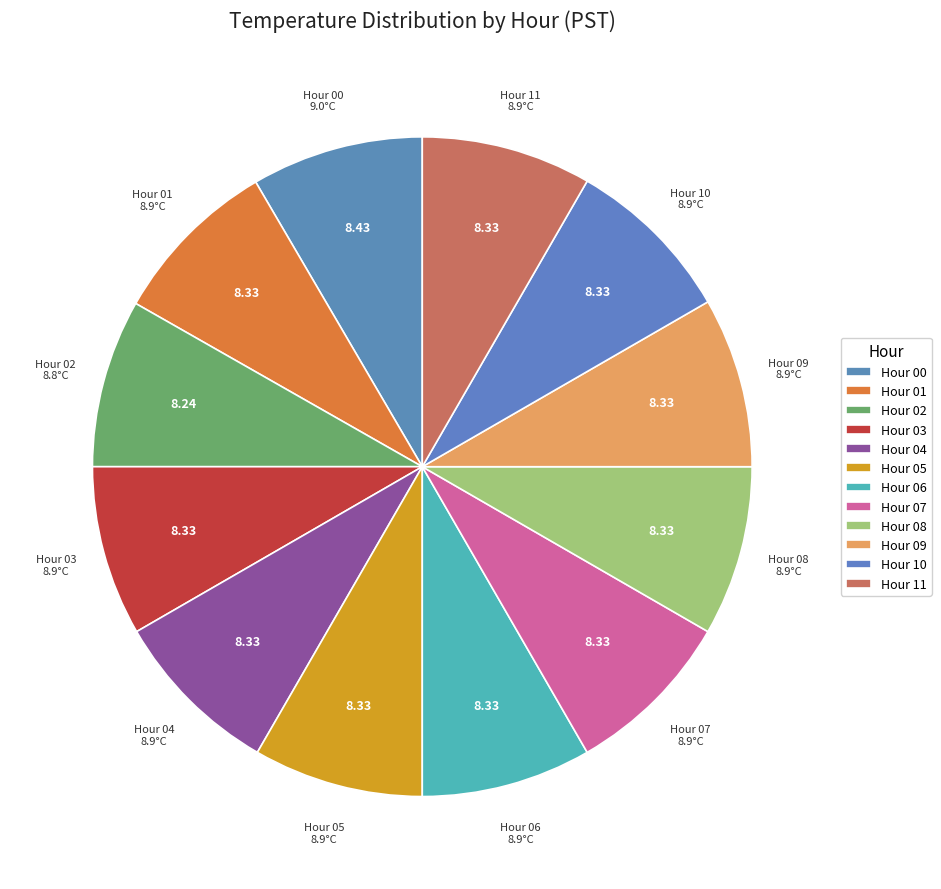

How many slices are in this pie chart?

12